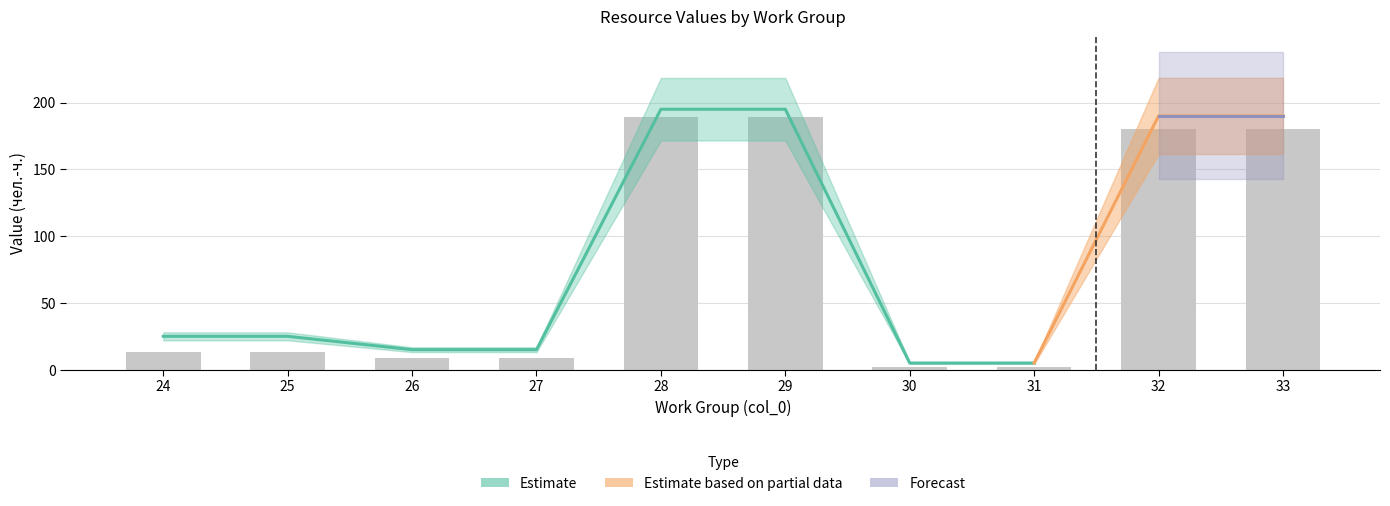

The value of forecast_line at 26 is 0.0. True or false?

True